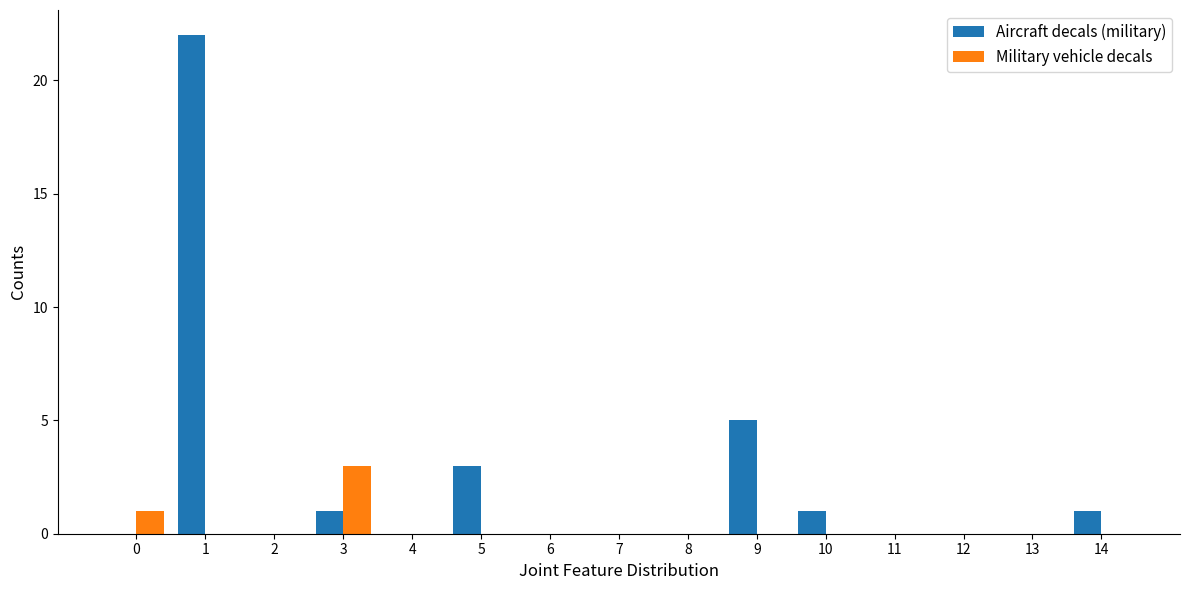

What is the maximum value for Military vehicle decals?

3